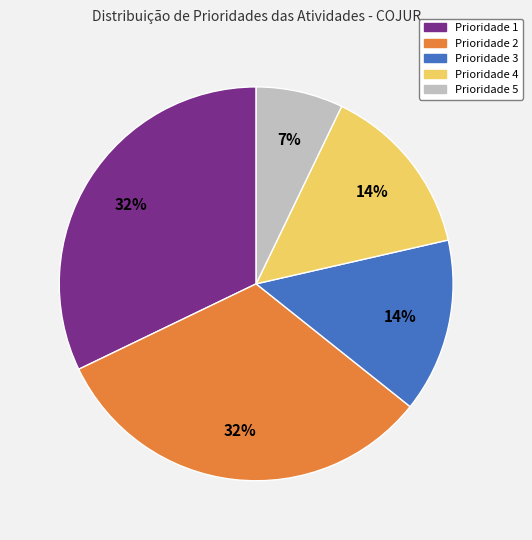

To the nearest percent, what portion does Prioridade 2 represent?

32%